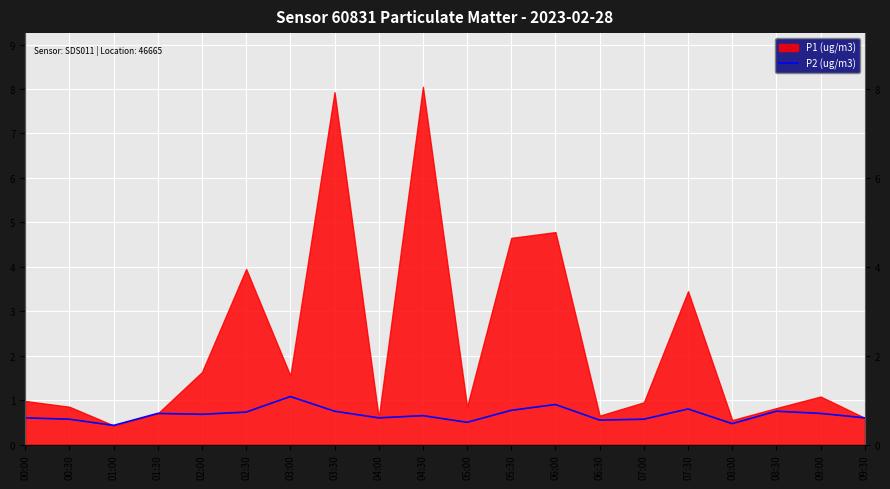

Count the number of categories in the chart.

20